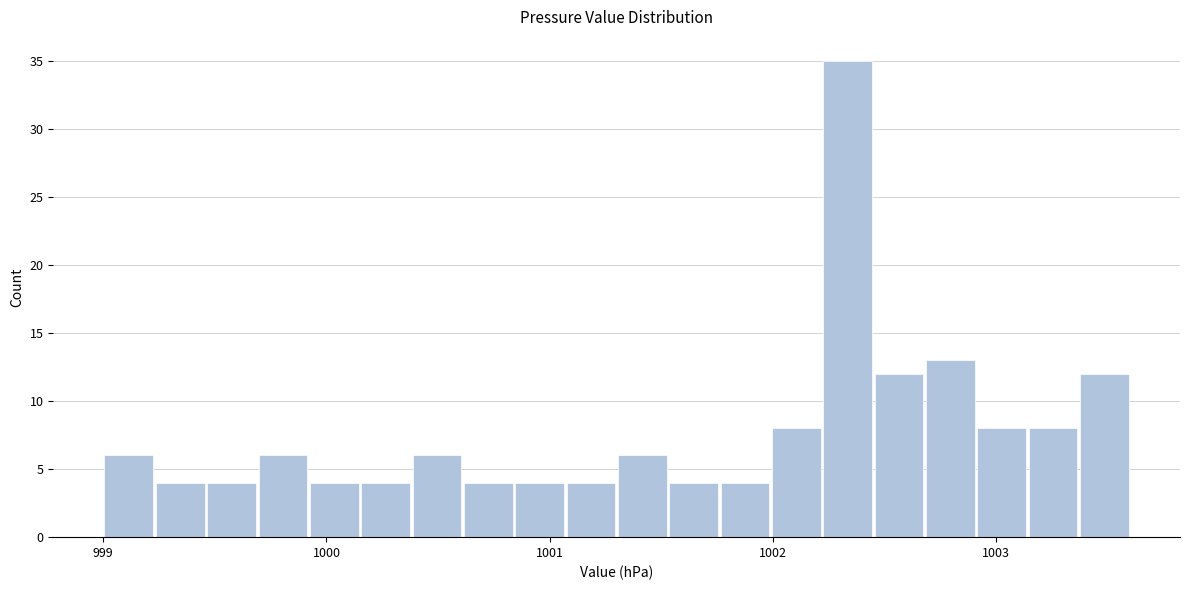

Read against the x-axis, roughly where is the centre of the tallest bar?

1002.3